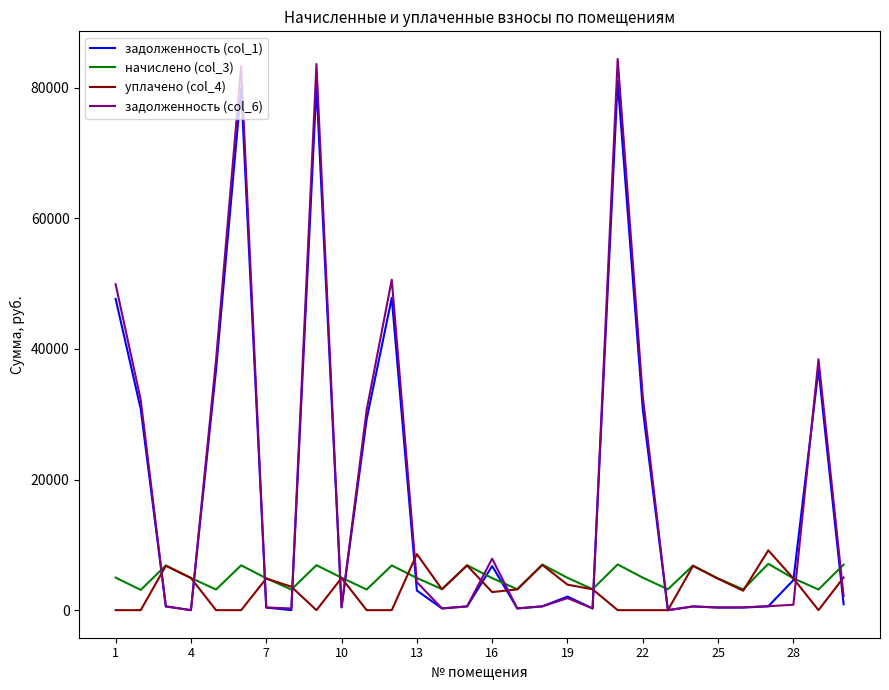

Which series has the largest range (max minus min)?

задолженность (col_6)